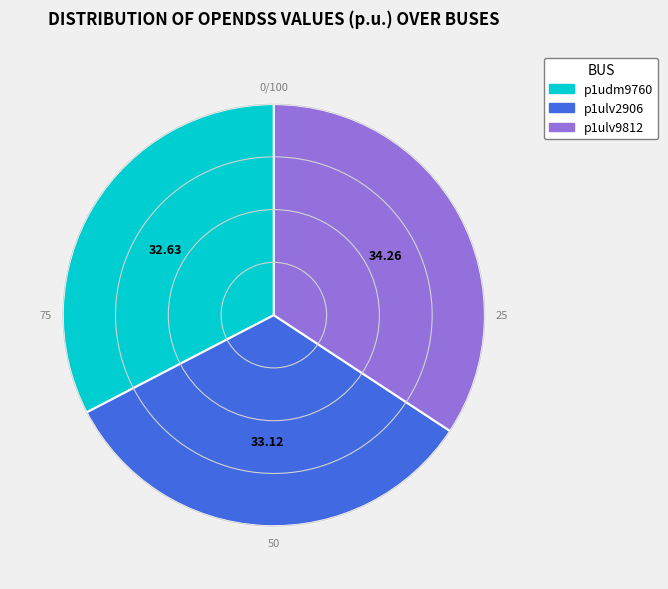

Count the number of slices in the pie.

3